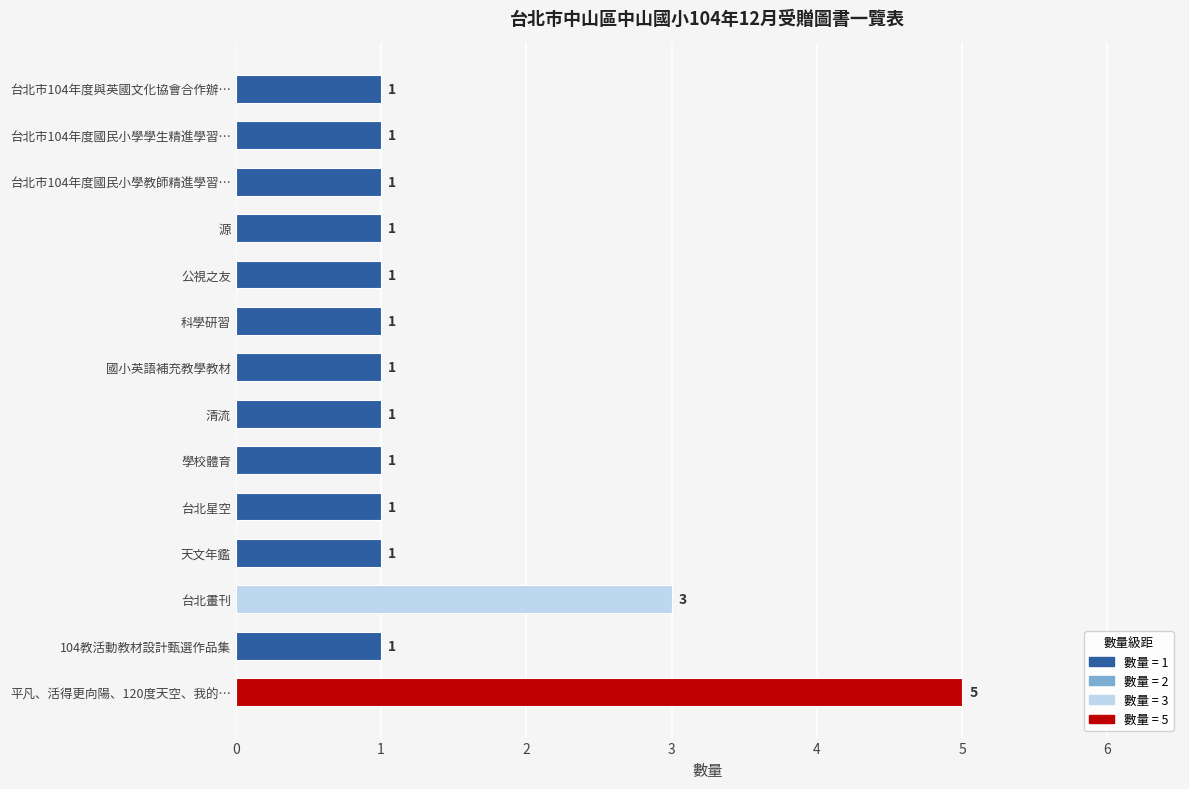

What is the ratio of the value at 學校體育 to the value at 國小英語補充教學教材?

1.0